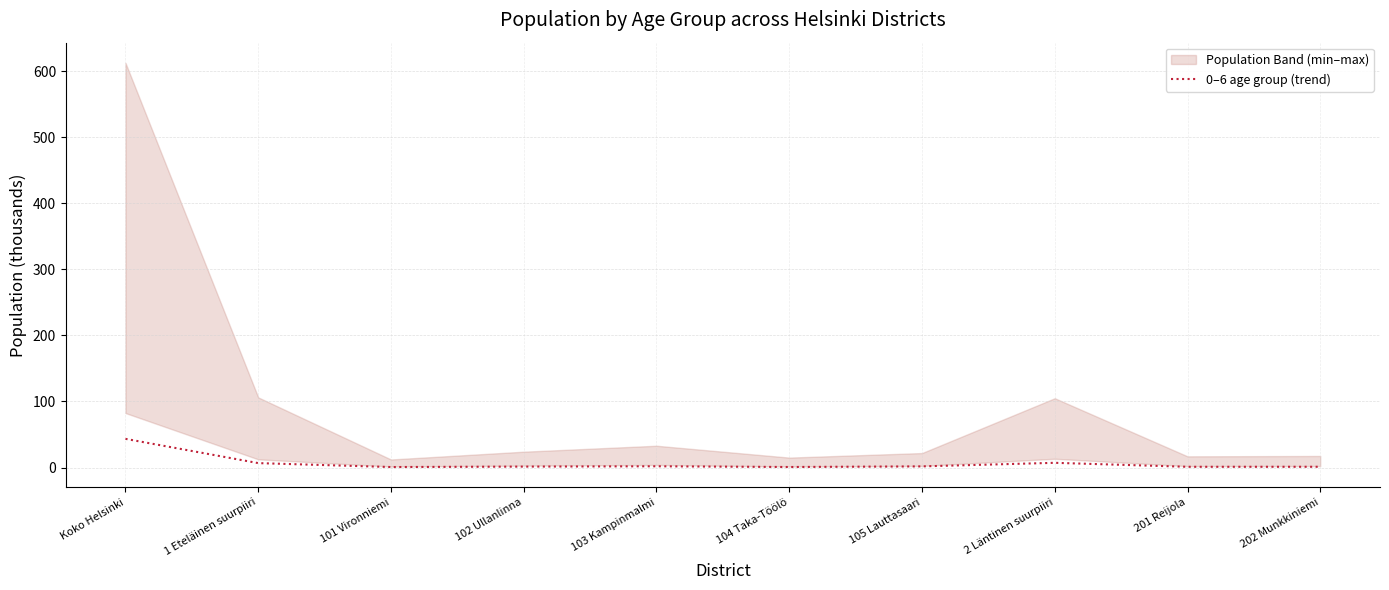

What is the average value?

6.6